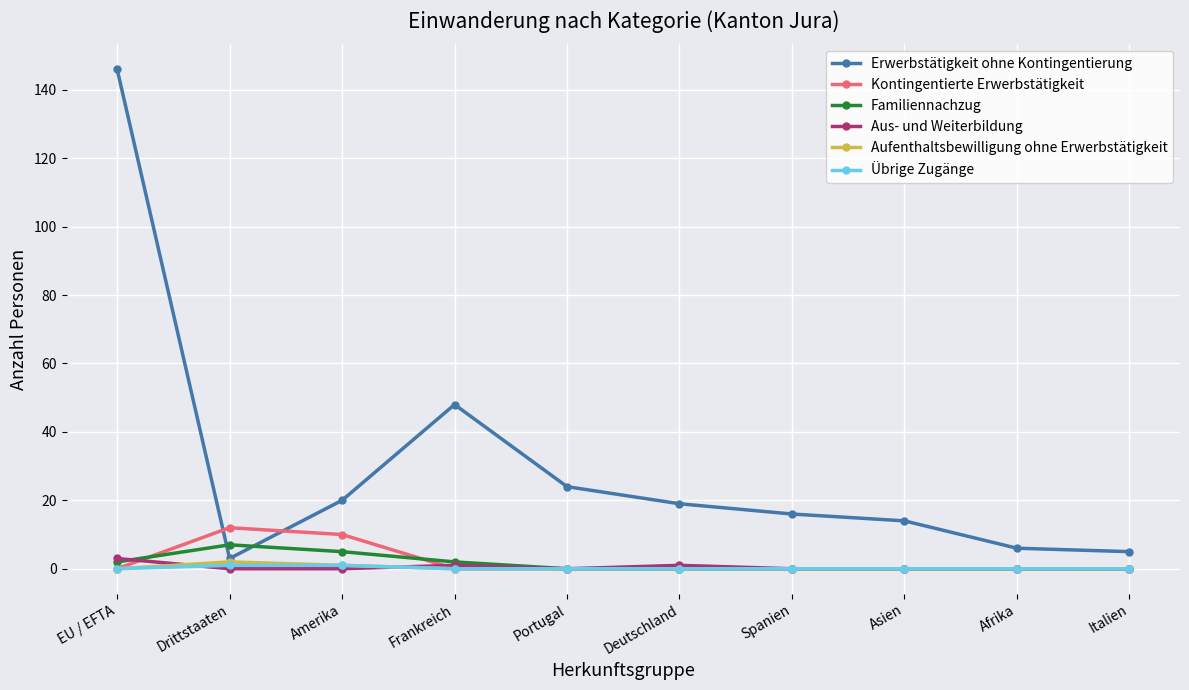

True or false: Erwerbstätigkeit ohne Kontingentierung and Kontingentierte Erwerbstätigkeit cross at least once.

True